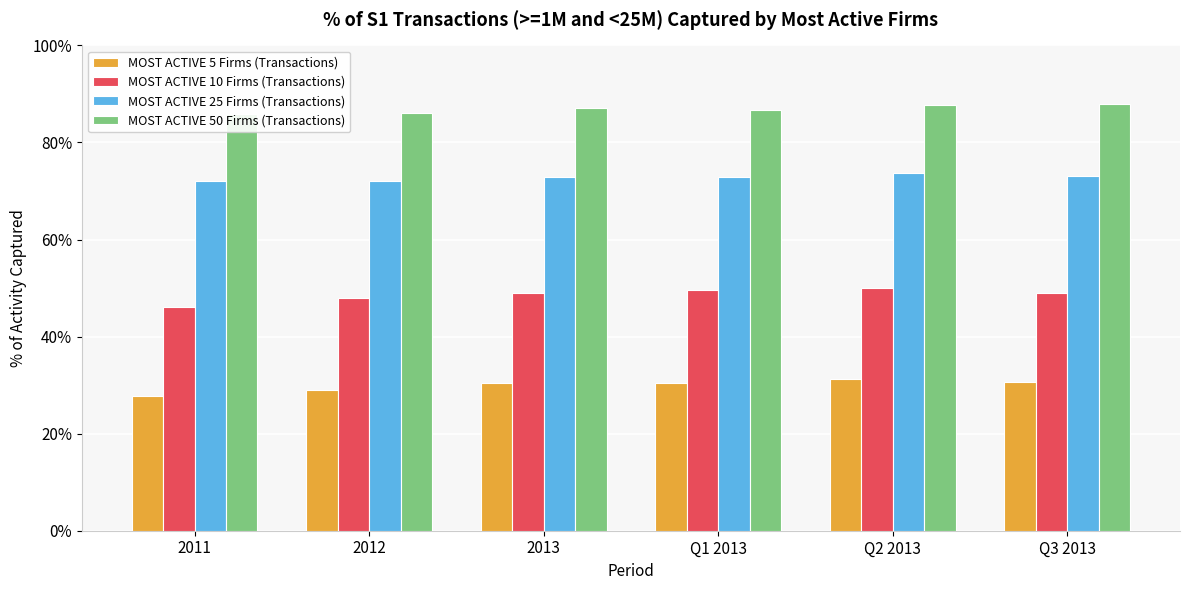

Where is MOST ACTIVE 50 Firms (Transactions) nearest to the value 0?

2011